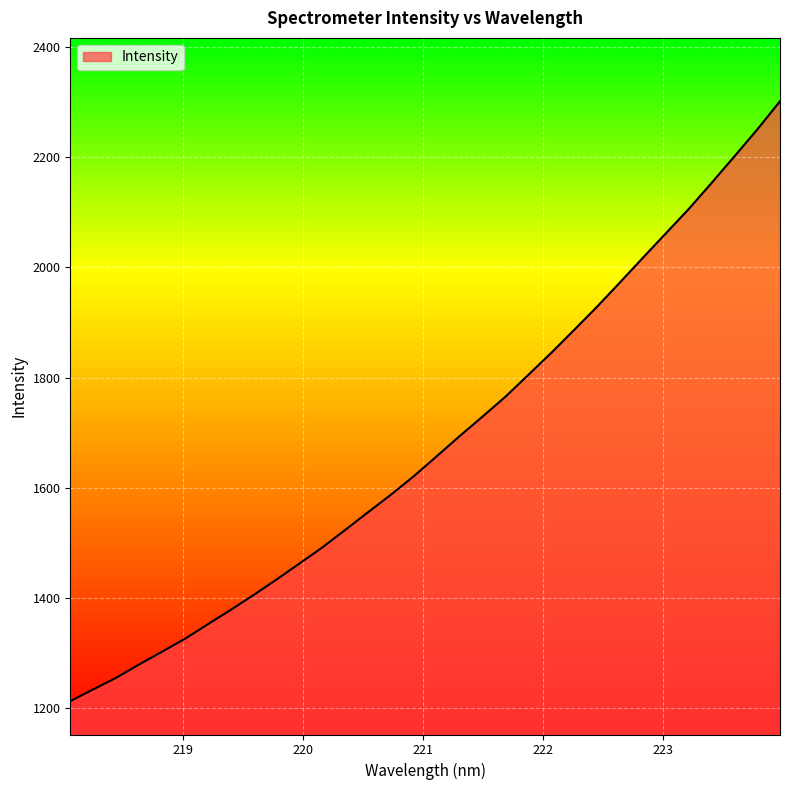

What is the minimum value shown in the chart?

1212.0